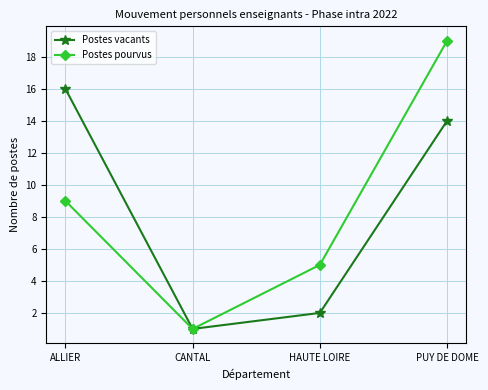

What is the minimum value shown in the chart?

1